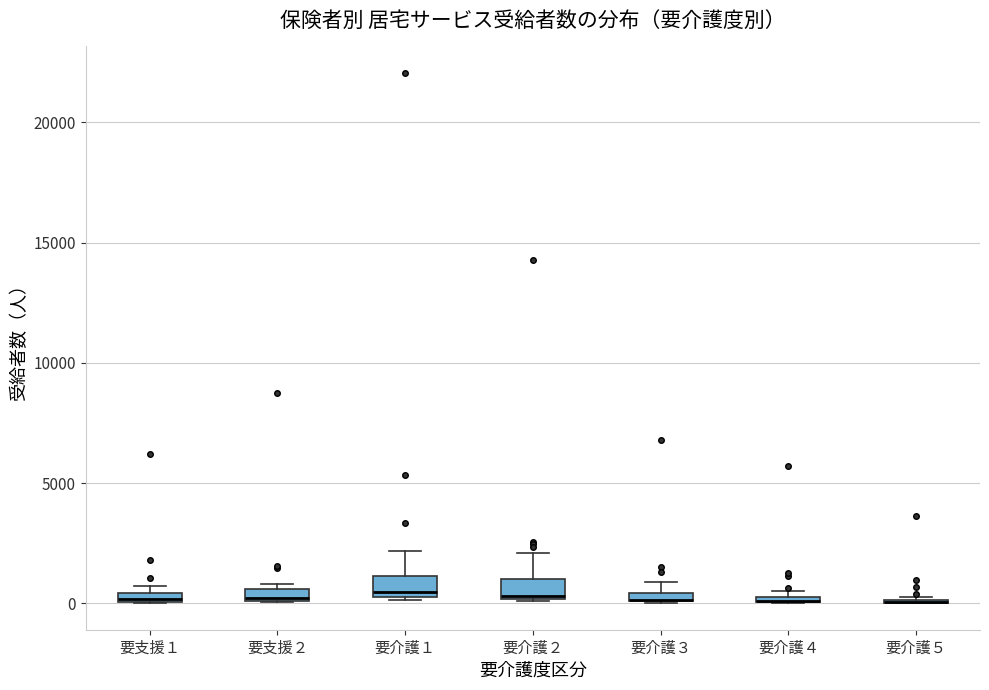

Where is the upper edge of the box for 要支援１ on the y-axis? The values are not printed on the chart, so give them approximately, as read against the axis.

500